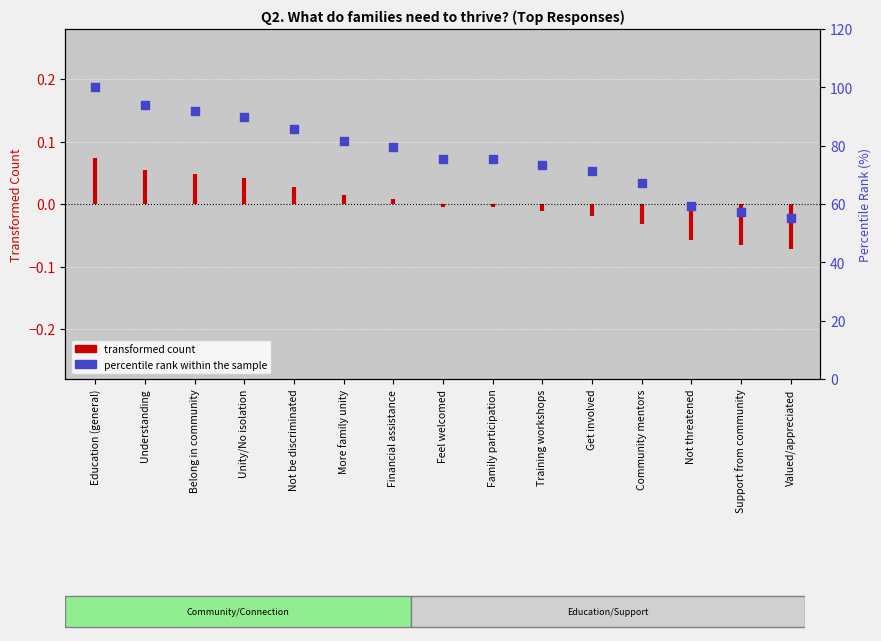

What is the change in value from Belong in community to More family unity?

-10.2